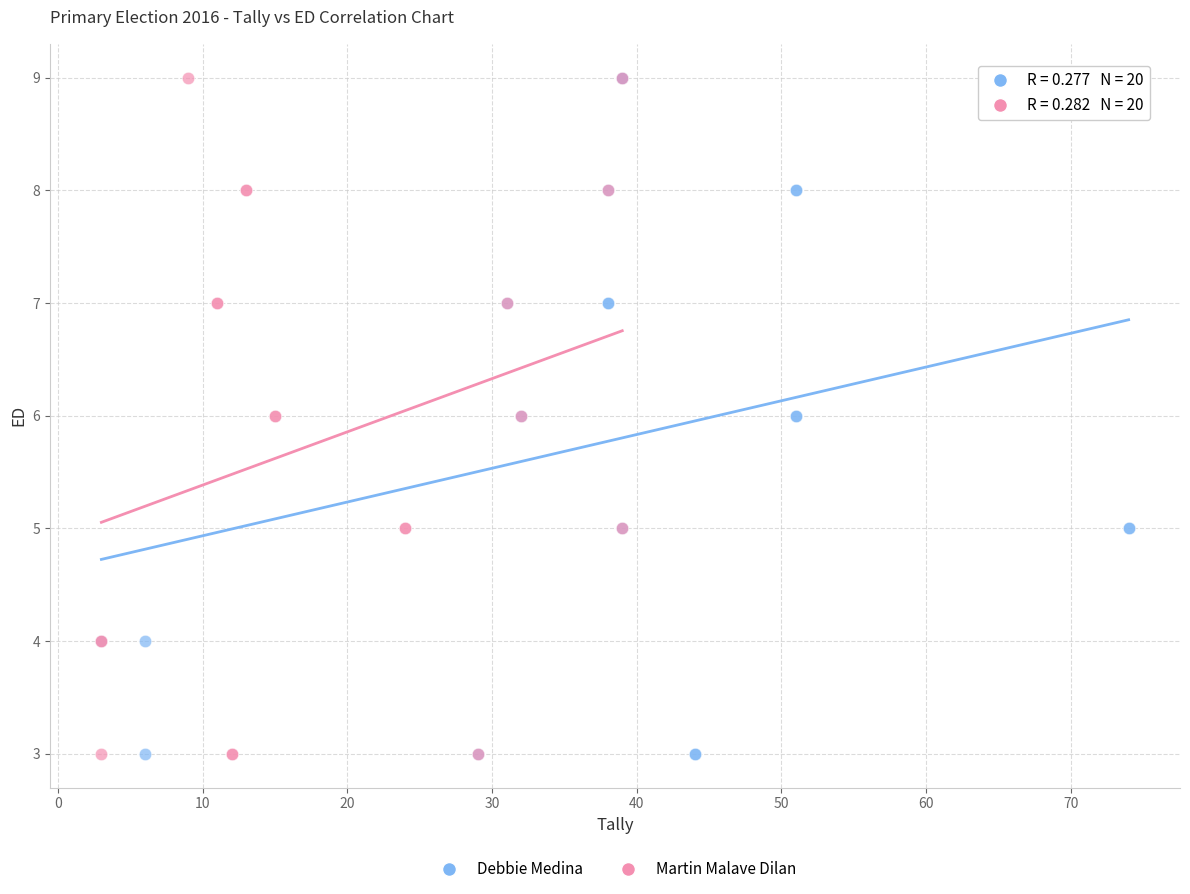

What are all the series names shown in the legend?

Debbie Medina, Martin Malave Dilan